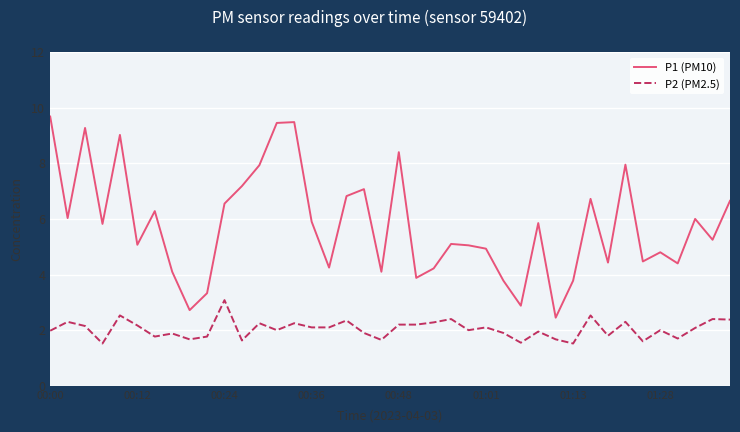

Is this an area chart (filled region under the line)?

No